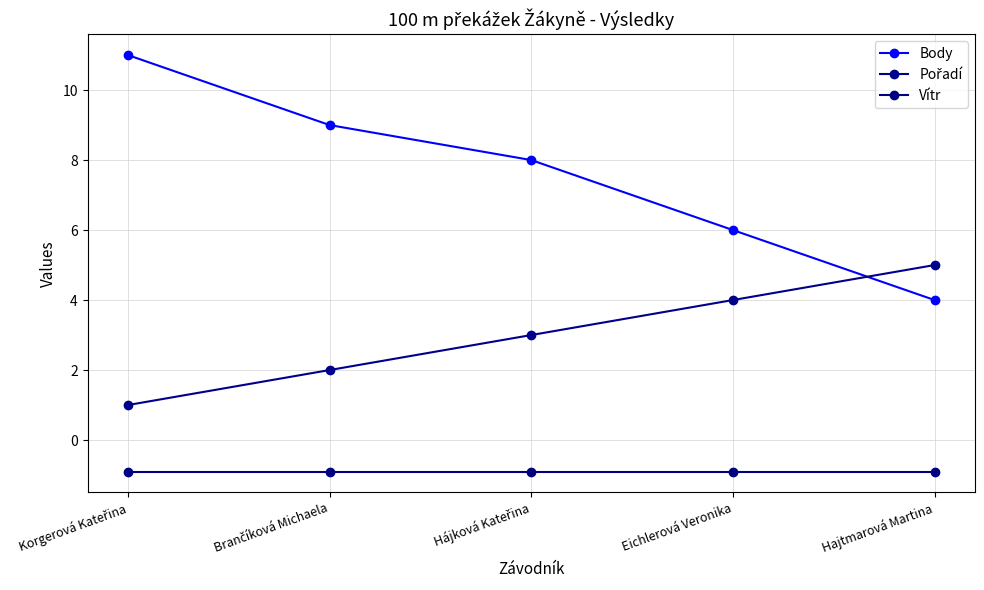

How many series are shown in this chart?

3